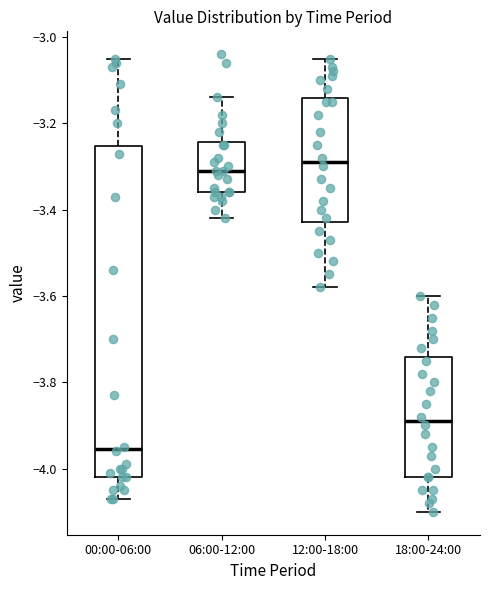

Reading left to right, transcribe this box plot: for each box, give where its median line is, the range the box spans, and where its two whiskers end, as read against the y-axis. The values are not printed on the chart, so give them approximately, as read against the axis.

00:00-06:00: median -3.96, box -4.02 to -3.26, whiskers -4.06 to -3.04
06:00-12:00: median -3.30, box -3.36 to -3.24, whiskers -3.42 to -3.14
12:00-18:00: median -3.28, box -3.42 to -3.14, whiskers -3.58 to -3.04
18:00-24:00: median -3.88, box -4.02 to -3.74, whiskers -4.10 to -3.60